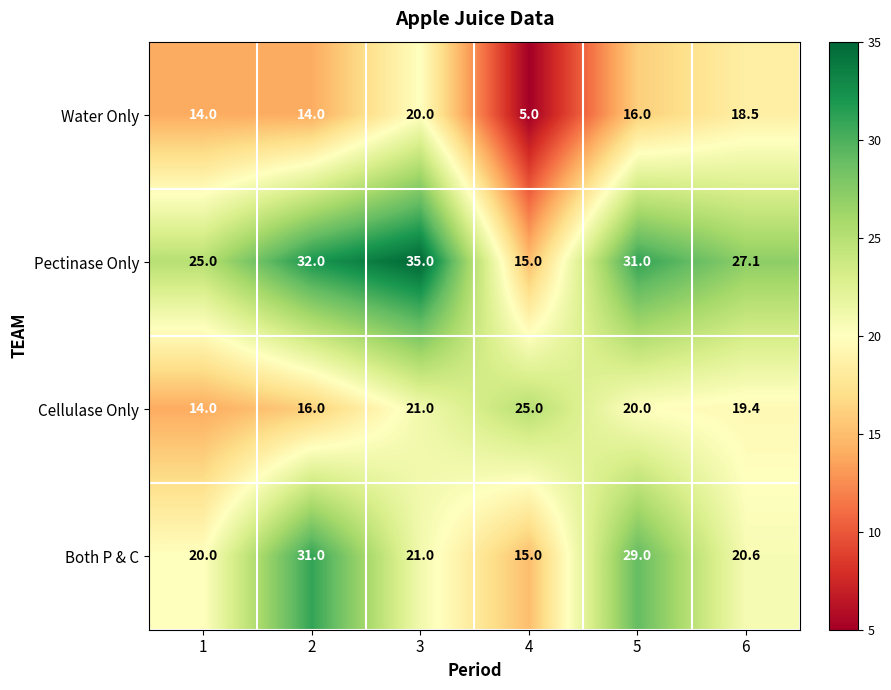

At how many categories does at least one series exceed 19?

6